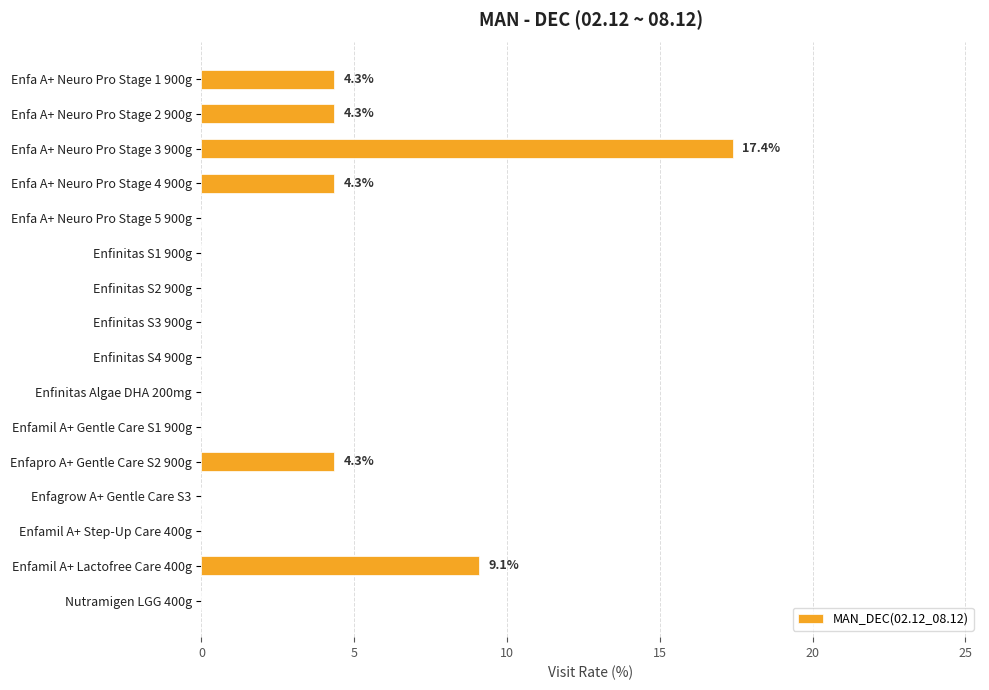

Which category has the highest value across all series?

Enfa A+ Neuro Pro Stage 3 900g